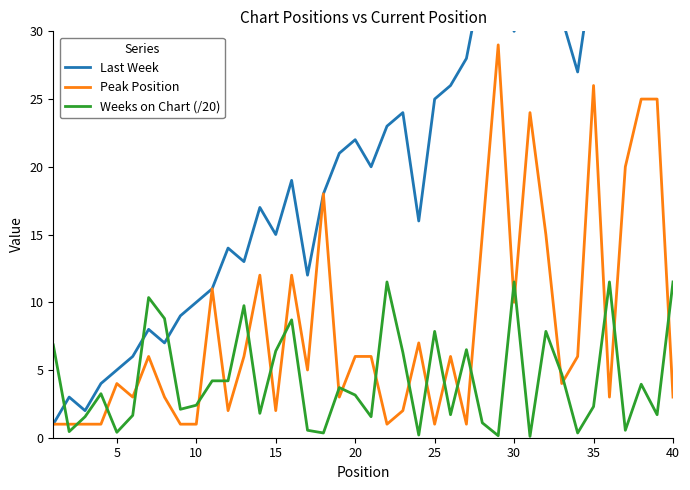

After their last crossing, which series has the higher values: Weeks on Chart (/20) or Peak Position?

Weeks on Chart (/20)